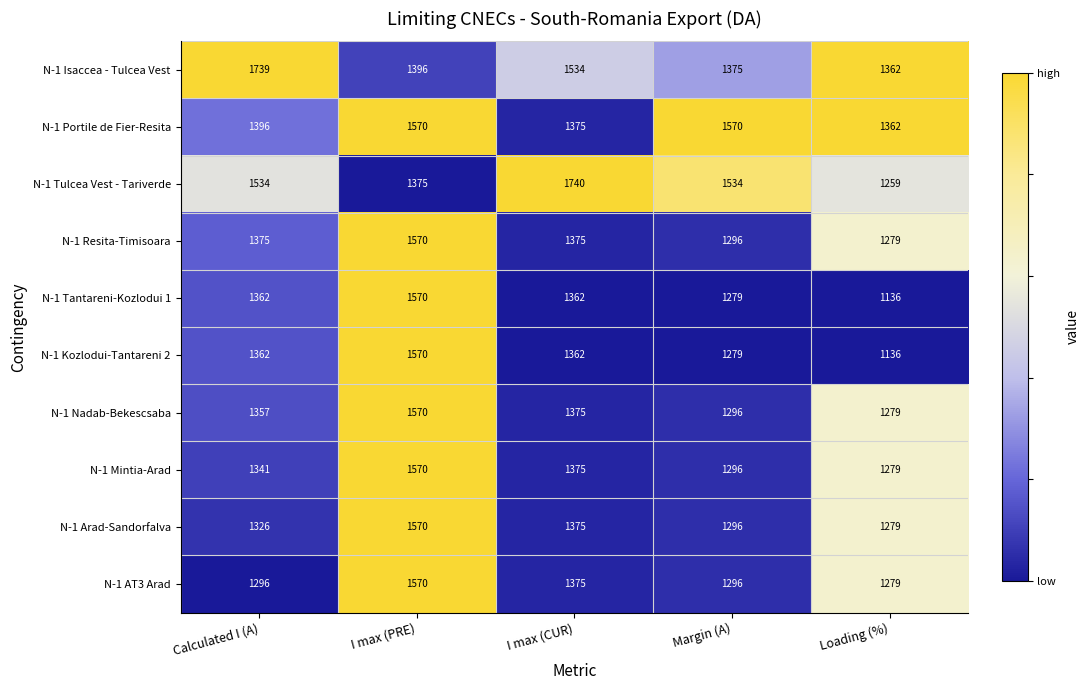

The N-1 Tulcea Vest - Tariverde series shows 1740 at I max (CUR). True or false?

True